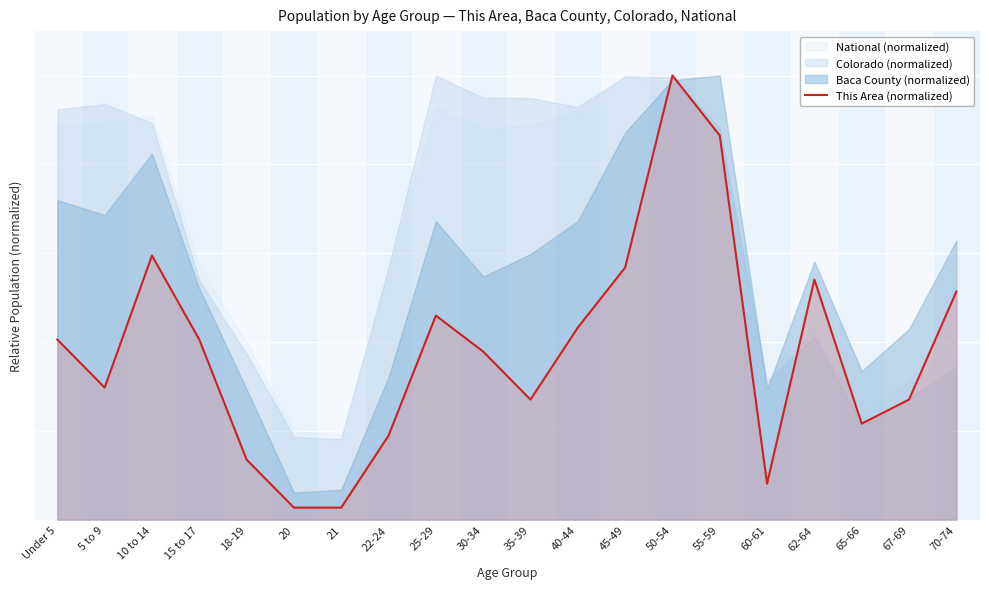

How many data points does each series have?

20